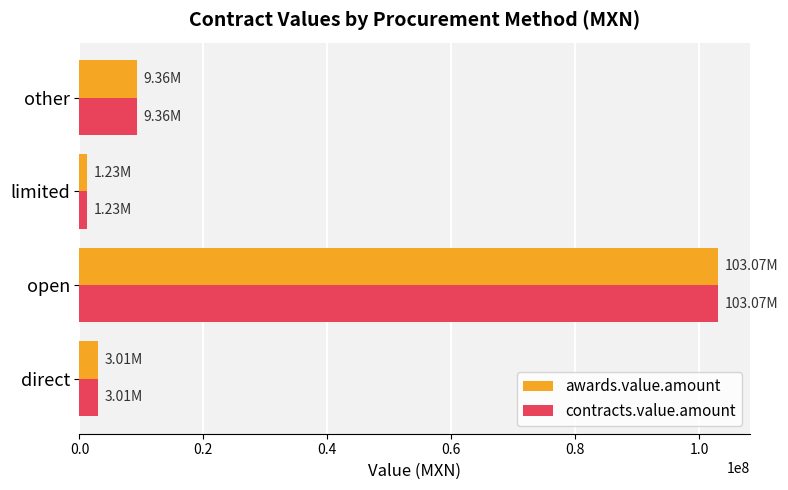

Where is contracts.value.amount nearest to the value 52149412?

other